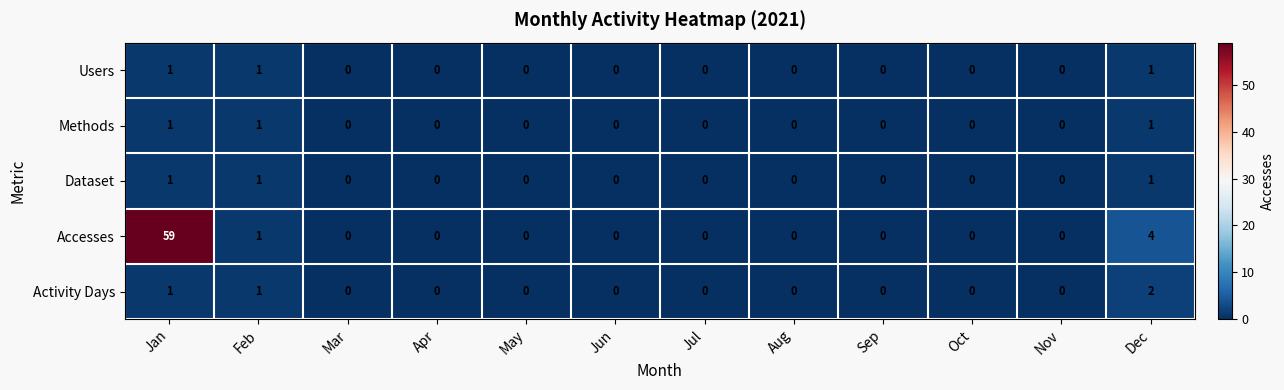

What is the average value of the Accesses series?

5